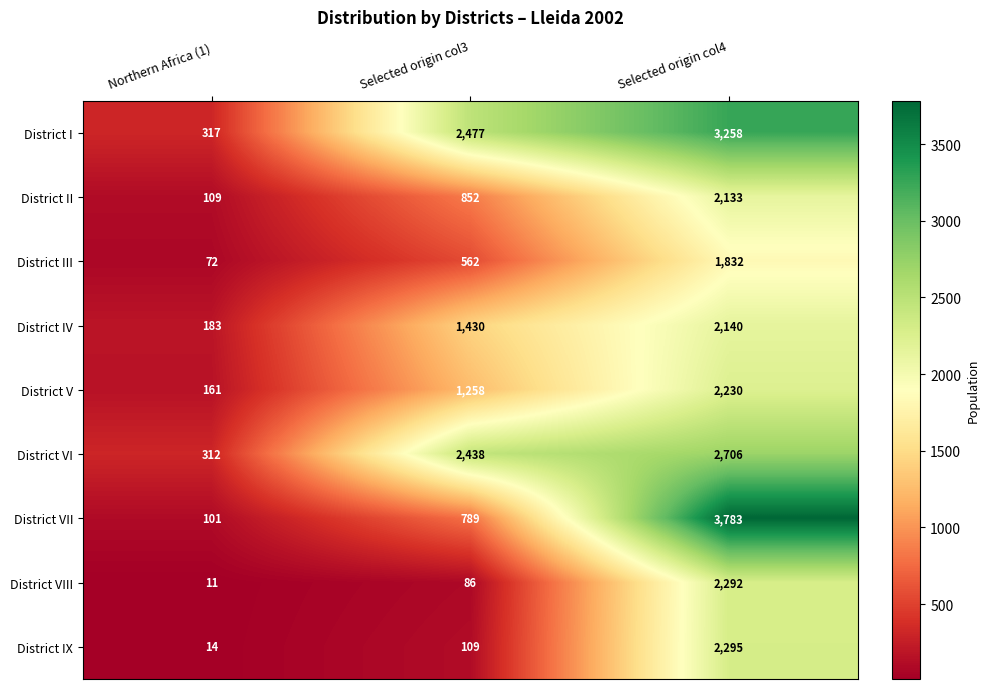

What is the total value across all series at Selected origin col3?

10001